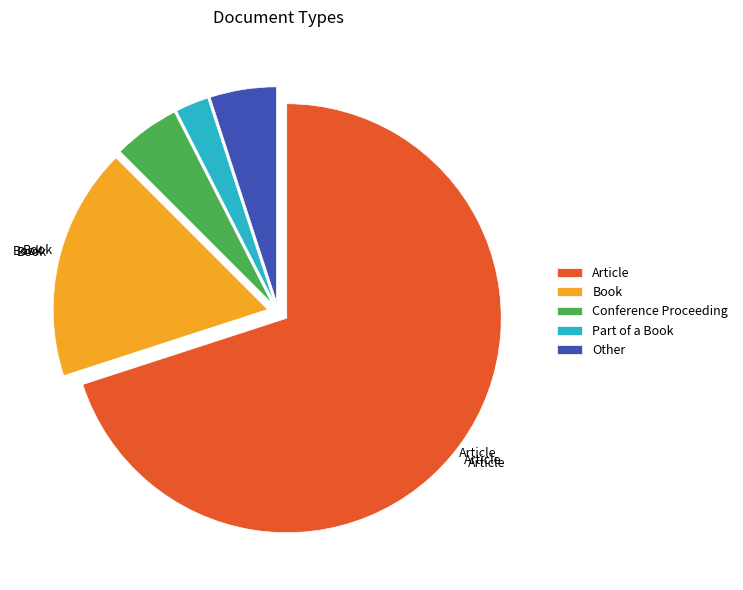

Is there a majority slice in this chart?

Yes